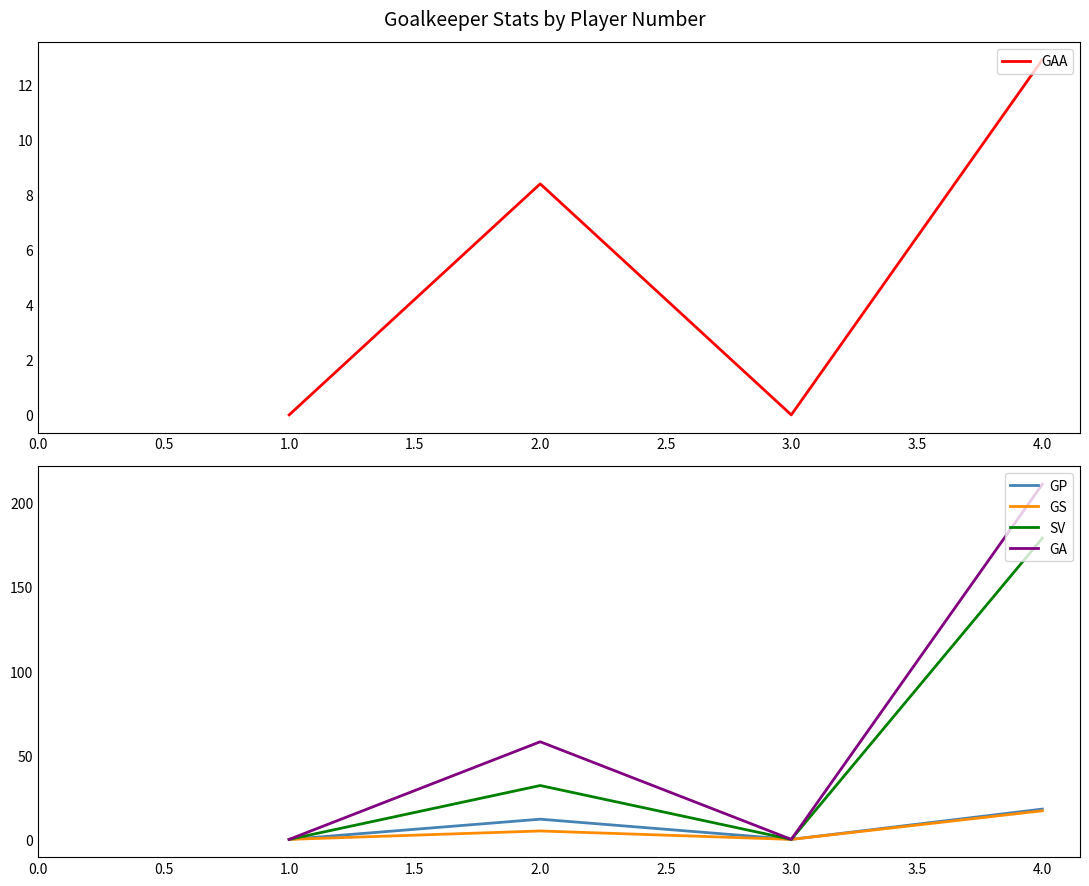

Which series has the largest total across all categories?

GA